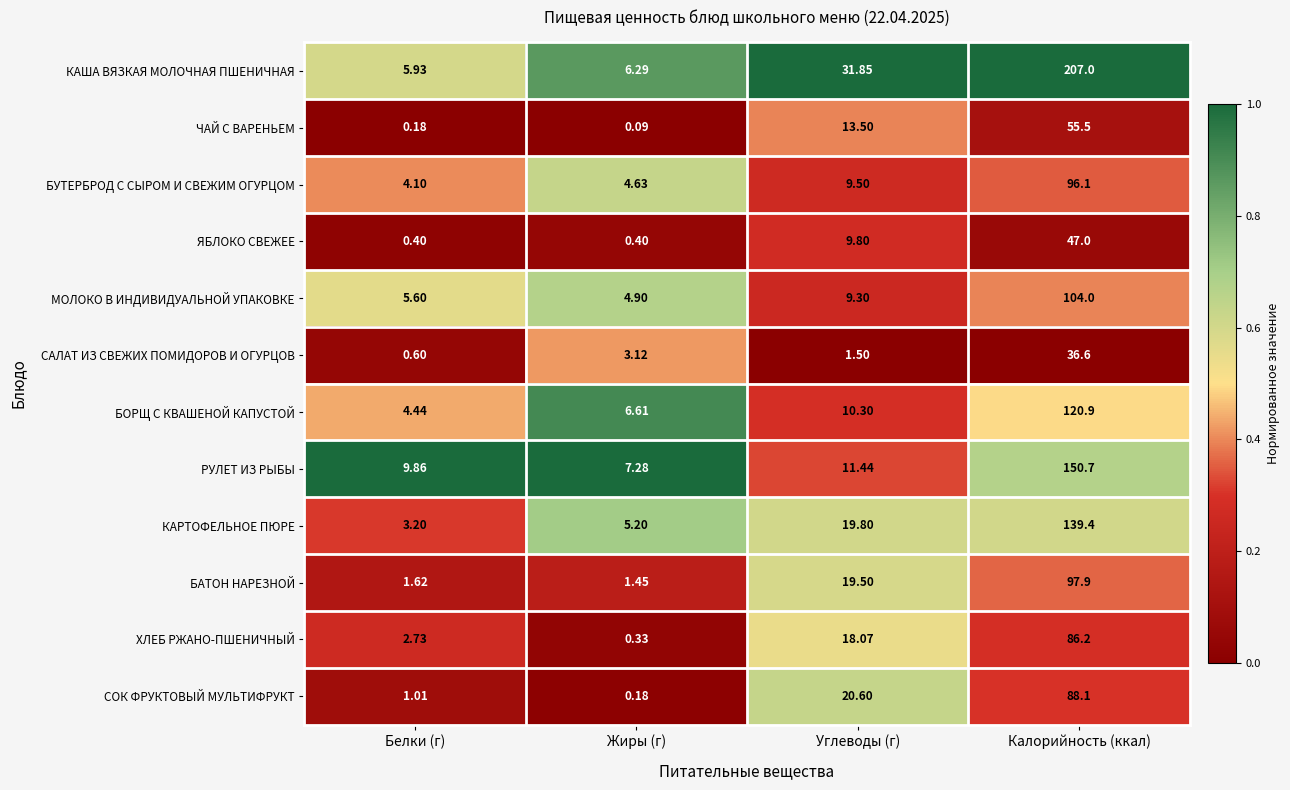

Which series changed the most between Жиры (г) and Калорийность (ккал)?

КАША ВЯЗКАЯ МОЛОЧНАЯ ПШЕНИЧНАЯ